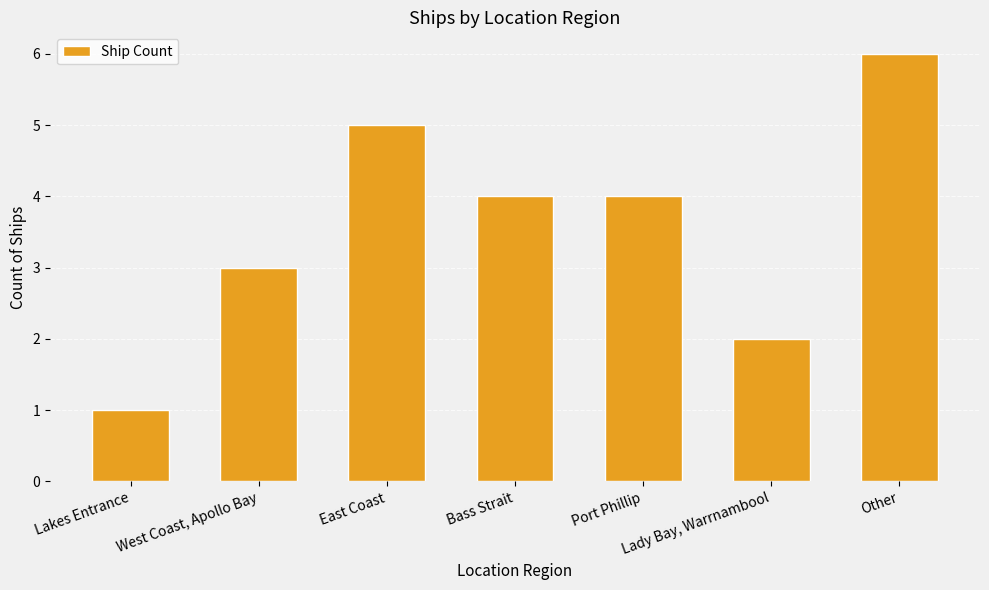

What is the greatest value displayed?

6